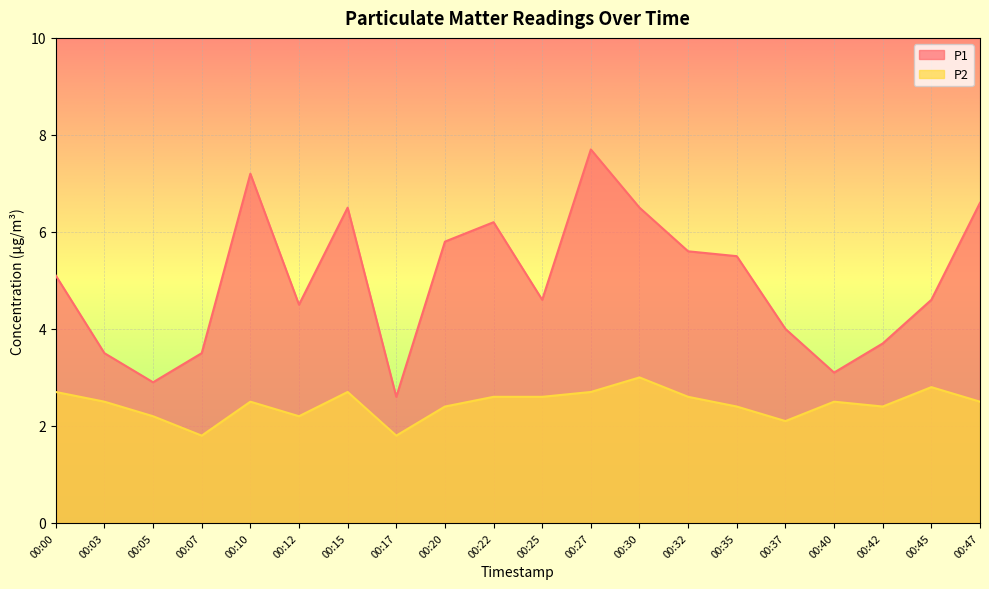

Which category has the highest value in the P2 series?

00:30